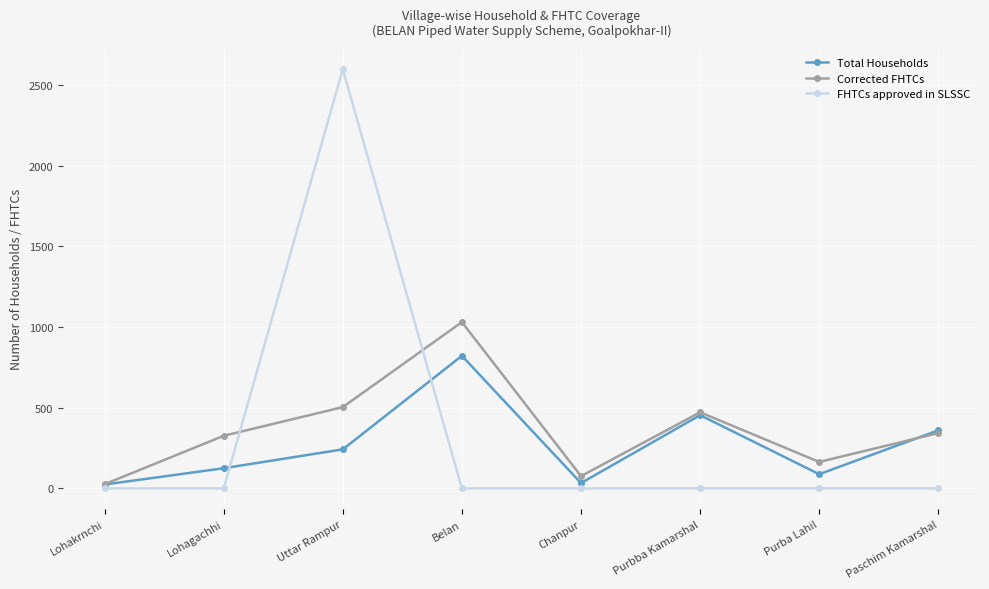

Which series has the largest range (max minus min)?

FHTCs approved in SLSSC